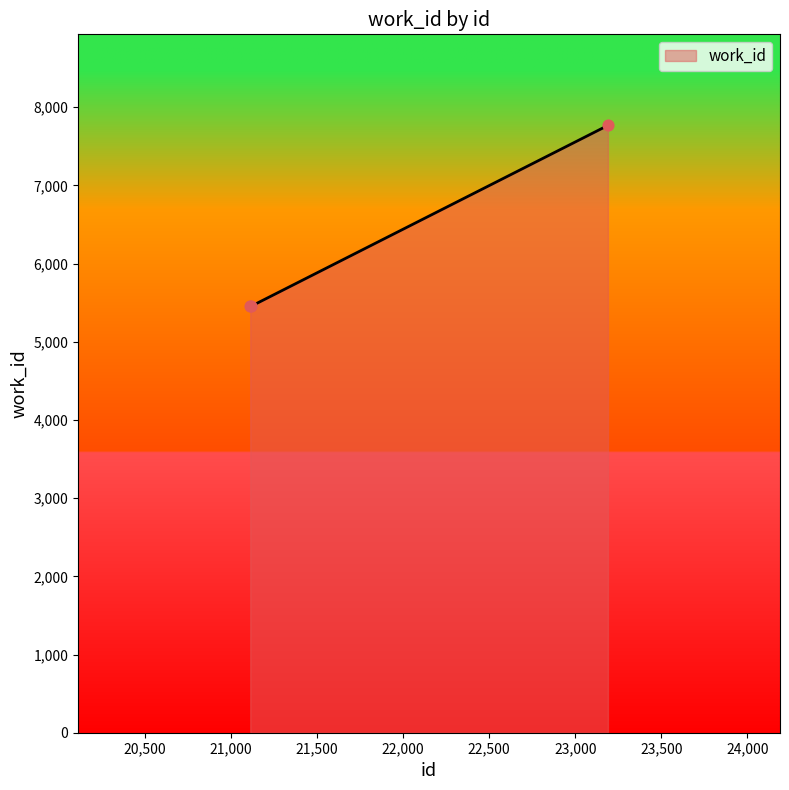

What is the difference between the maximum and minimum values?

2316